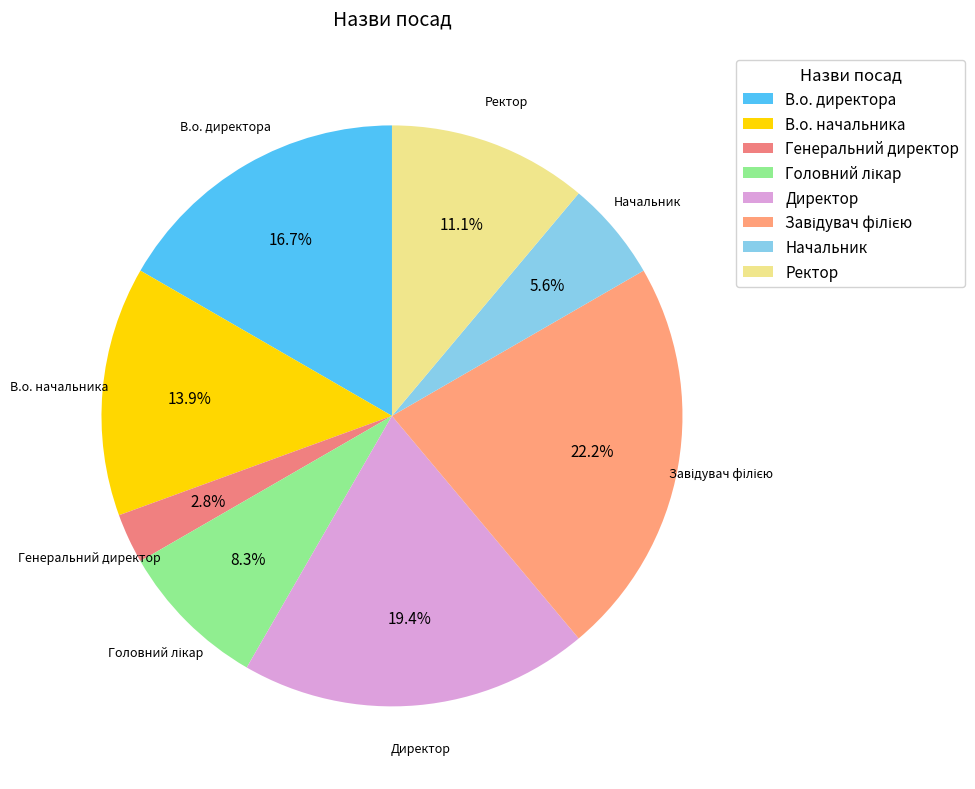

What is the smallest slice in the pie chart?

Генеральний директор